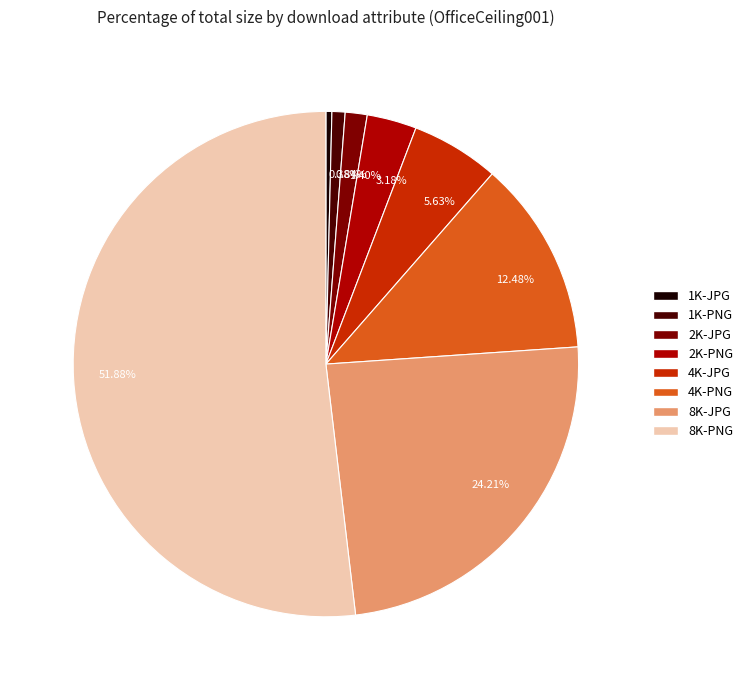

Which has a higher value, 2K-PNG or 1K-JPG?

2K-PNG